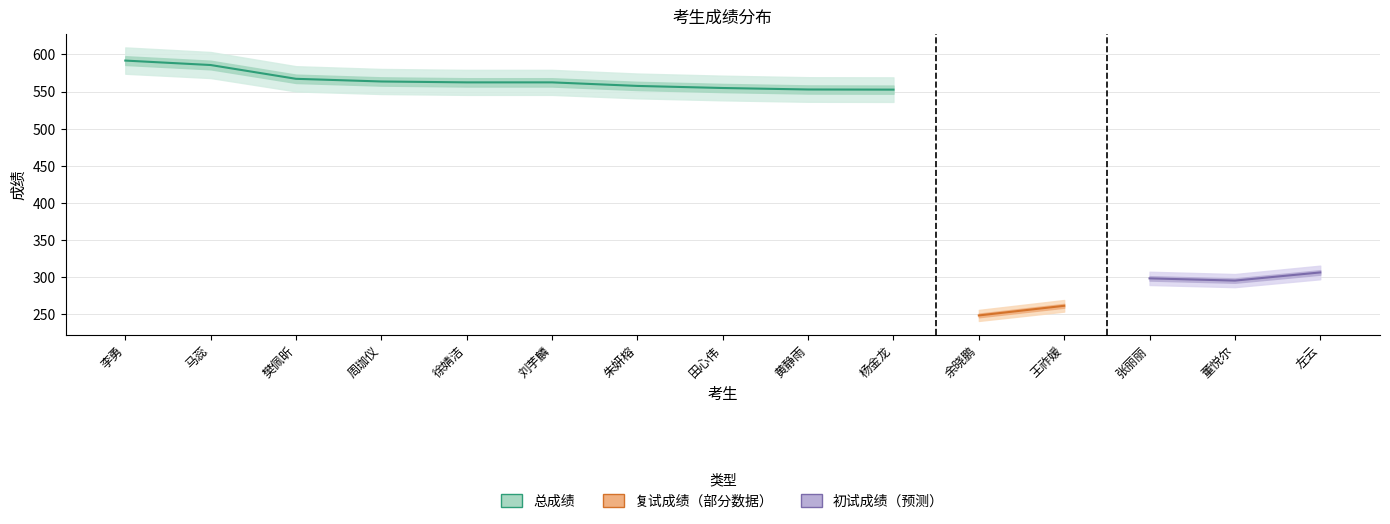

True or false: 总成绩 and 初试三科成绩 cross at least once.

False